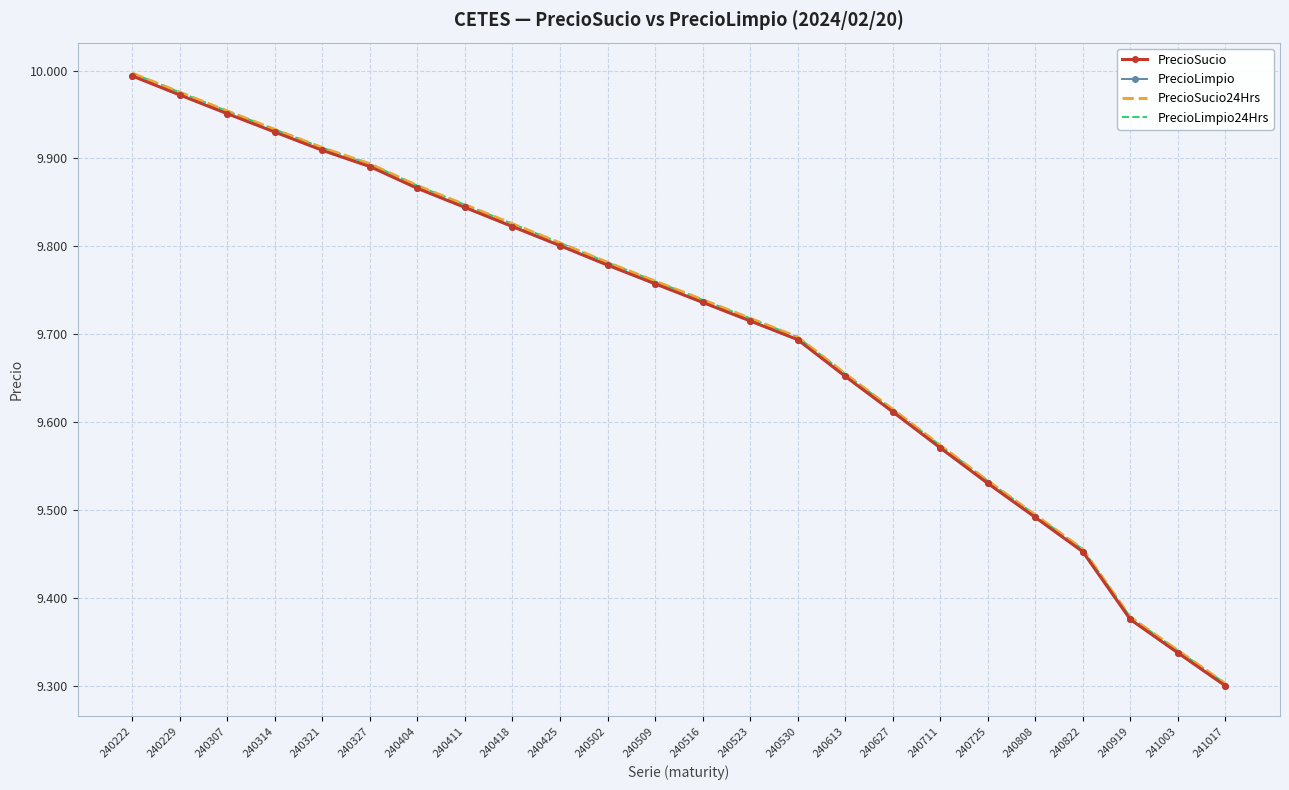

Reading left to right, extract all data points from this chart.

PrecioSucio: 240222=10.0	240229=10.0	240307=10.0	240314=9.9	240321=9.9	240327=9.9	240404=9.9	240411=9.8	240418=9.8	240425=9.8	240502=9.8	240509=9.8	240516=9.7	240523=9.7	240530=9.7	240613=9.7	240627=9.6	240711=9.6	240725=9.5	240808=9.5	240822=9.5	240919=9.4	241003=9.3	241017=9.3
PrecioLimpio: 240222=10.0	240229=10.0	240307=10.0	240314=9.9	240321=9.9	240327=9.9	240404=9.9	240411=9.8	240418=9.8	240425=9.8	240502=9.8	240509=9.8	240516=9.7	240523=9.7	240530=9.7	240613=9.7	240627=9.6	240711=9.6	240725=9.5	240808=9.5	240822=9.5	240919=9.4	241003=9.3	241017=9.3
PrecioSucio24Hrs: 240222=10.0	240229=10.0	240307=10.0	240314=9.9	240321=9.9	240327=9.9	240404=9.9	240411=9.8	240418=9.8	240425=9.8	240502=9.8	240509=9.8	240516=9.7	240523=9.7	240530=9.7	240613=9.7	240627=9.6	240711=9.6	240725=9.5	240808=9.5	240822=9.5	240919=9.4	241003=9.3	241017=9.3
PrecioLimpio24Hrs: 240222=10.0	240229=10.0	240307=10.0	240314=9.9	240321=9.9	240327=9.9	240404=9.9	240411=9.8	240418=9.8	240425=9.8	240502=9.8	240509=9.8	240516=9.7	240523=9.7	240530=9.7	240613=9.7	240627=9.6	240711=9.6	240725=9.5	240808=9.5	240822=9.5	240919=9.4	241003=9.3	241017=9.3